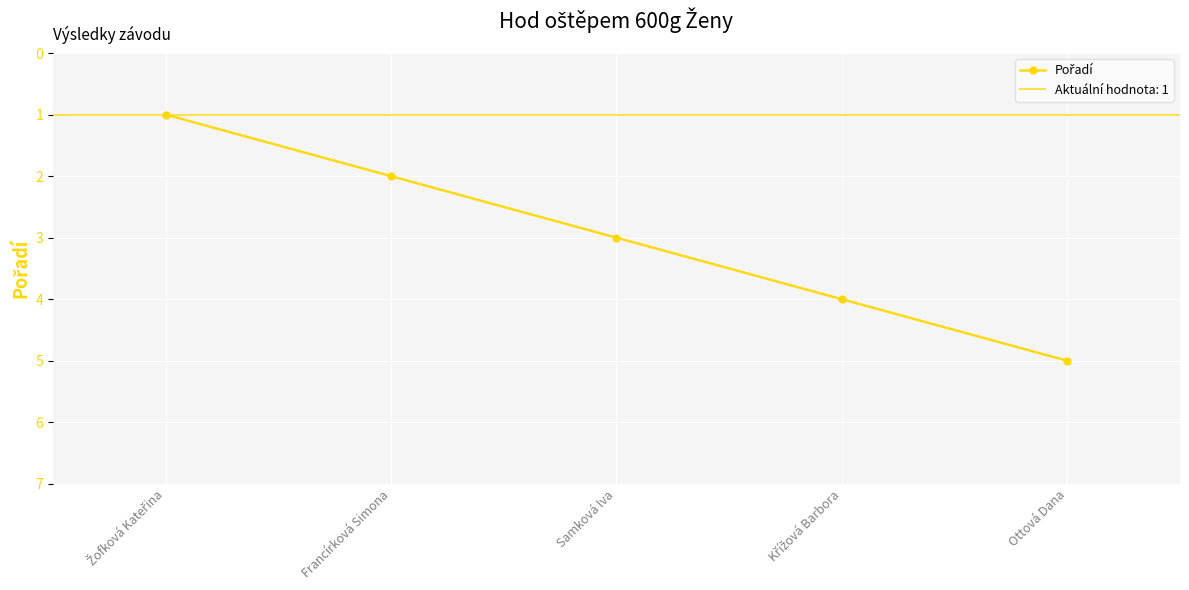

Approximately how many times larger is the value at Samková Iva compared to Křížová Barbora?

0.8